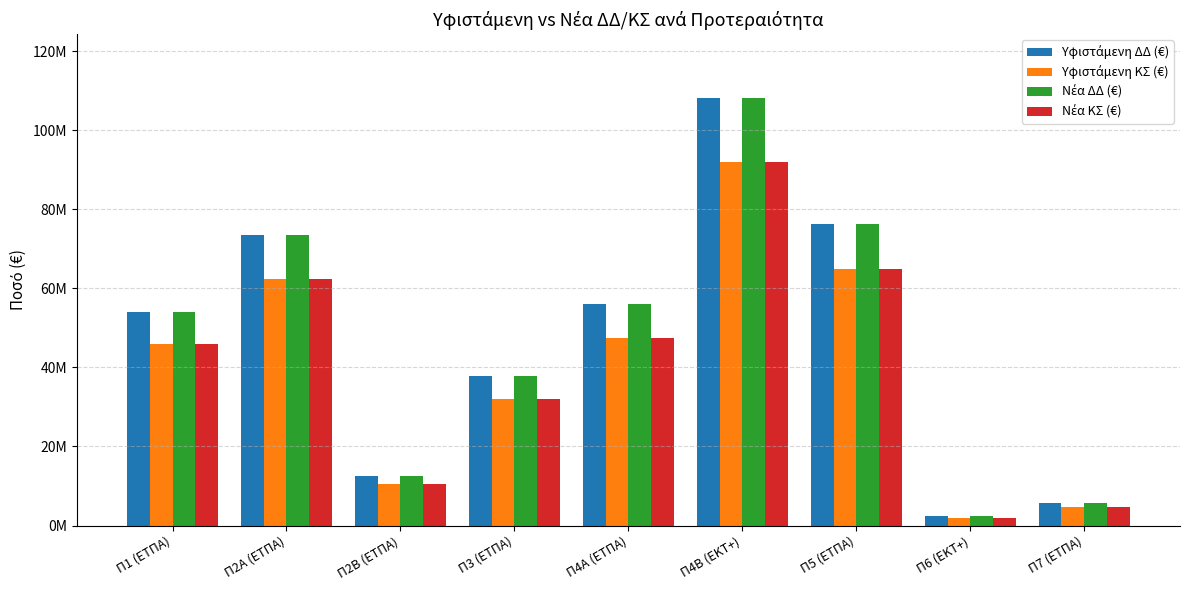

At how many categories does at least one series exceed 75813026?

2